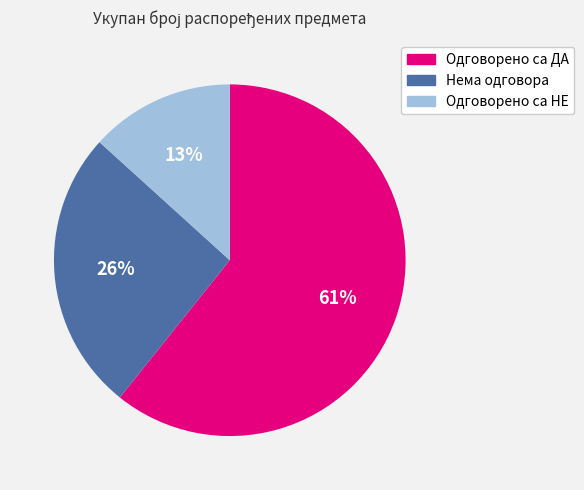

What percentage is the Нема одговора slice, to the nearest percent?

26%